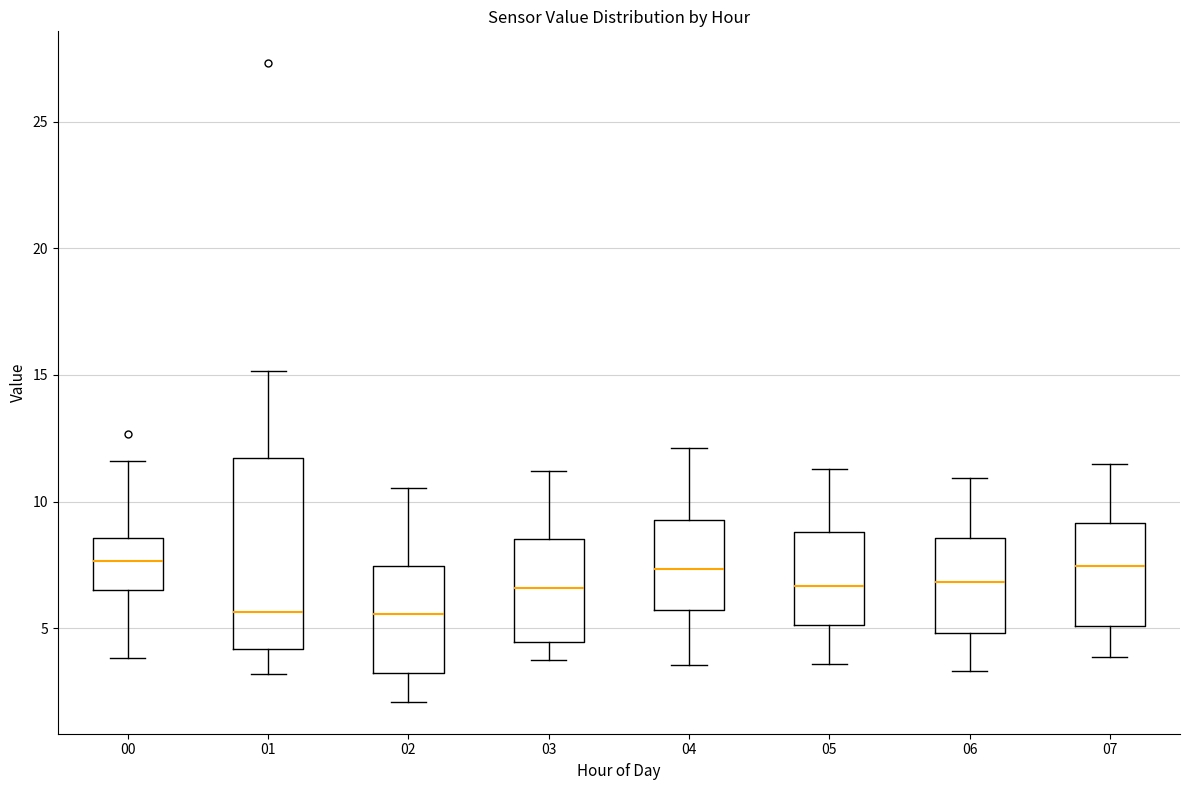

Which box is the tallest, from its lower edge to its upper edge?

01